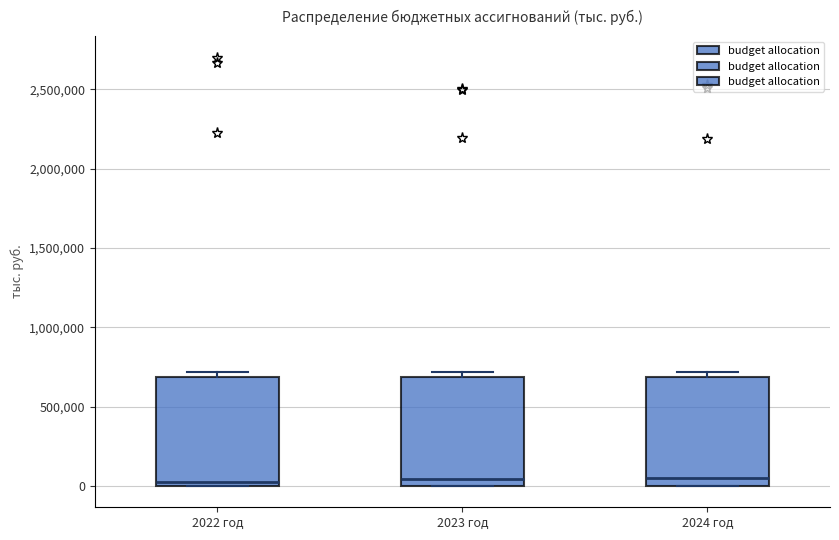

Where is the upper edge of the box for 2023 год on the y-axis? The values are not printed on the chart, so give them approximately, as read against the axis.

700000